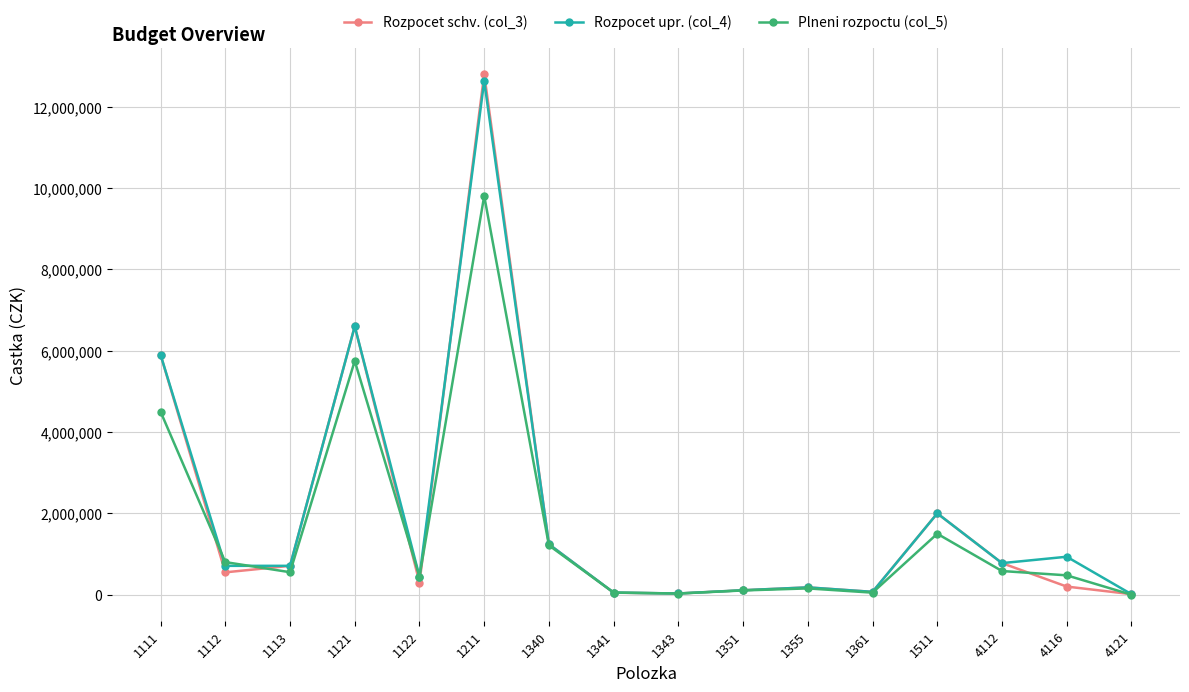

What is the spread (max minus min) of values at 1511?

501135.7